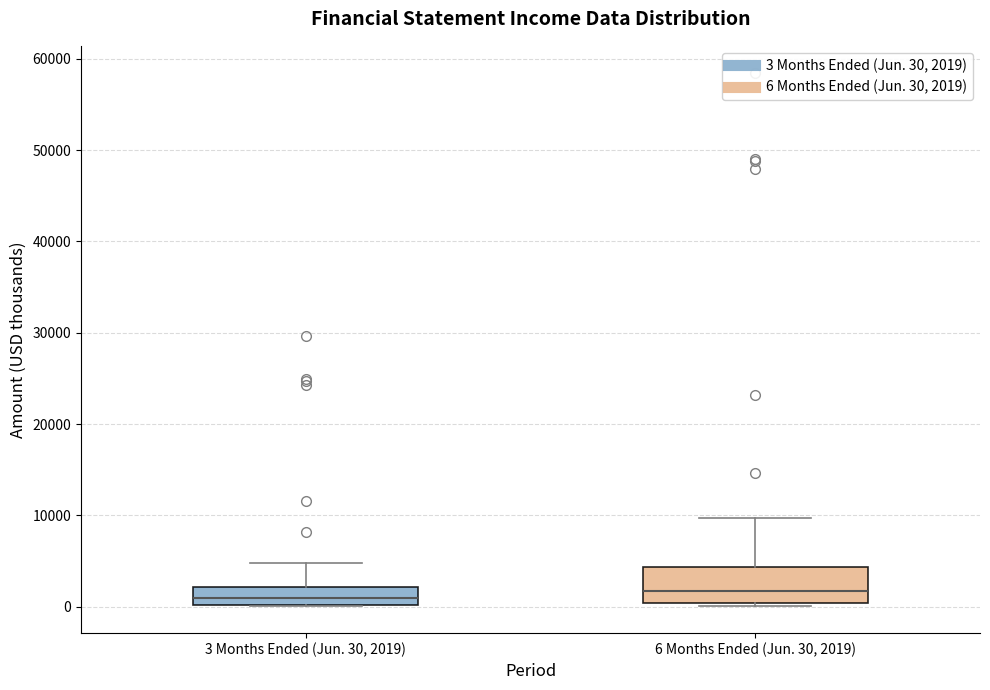

Reading left to right, read every box against the y-axis: the position of its median line, the range the box covers, and the ends of its whiskers. The values are not printed on the chart, so give them approximately, as read against the axis.

3 Months Ended (Jun. 30, 2019): median 1000, box 0 to 2000, whiskers 0 to 5000
6 Months Ended (Jun. 30, 2019): median 2000, box 0 to 4000, whiskers 0 (just below the box's lower edge) to 10000